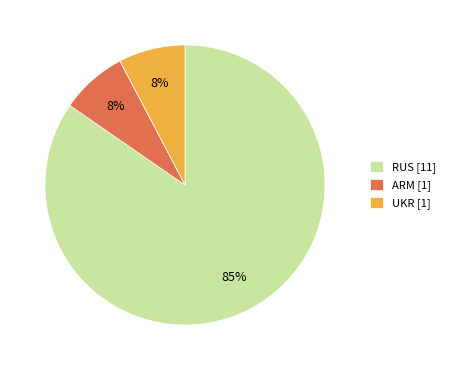

Is there any slice that represents more than half of the pie?

Yes